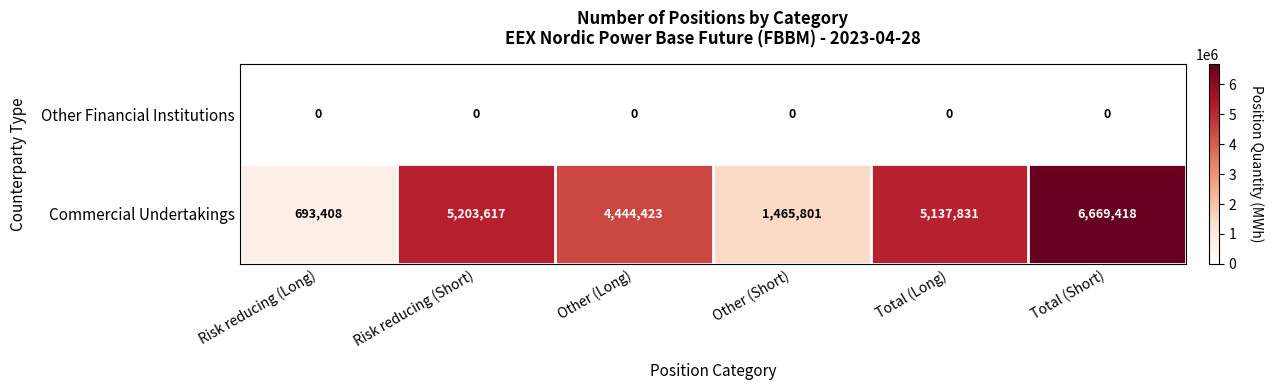

Which series changed the most between Risk reducing (Long) and Risk reducing (Short)?

Commercial Undertakings